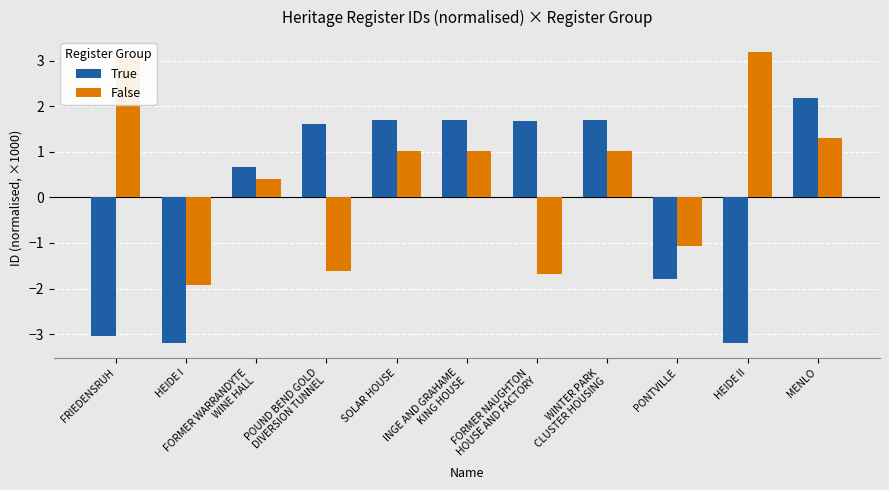

What are all the series names shown in the legend?

True, False